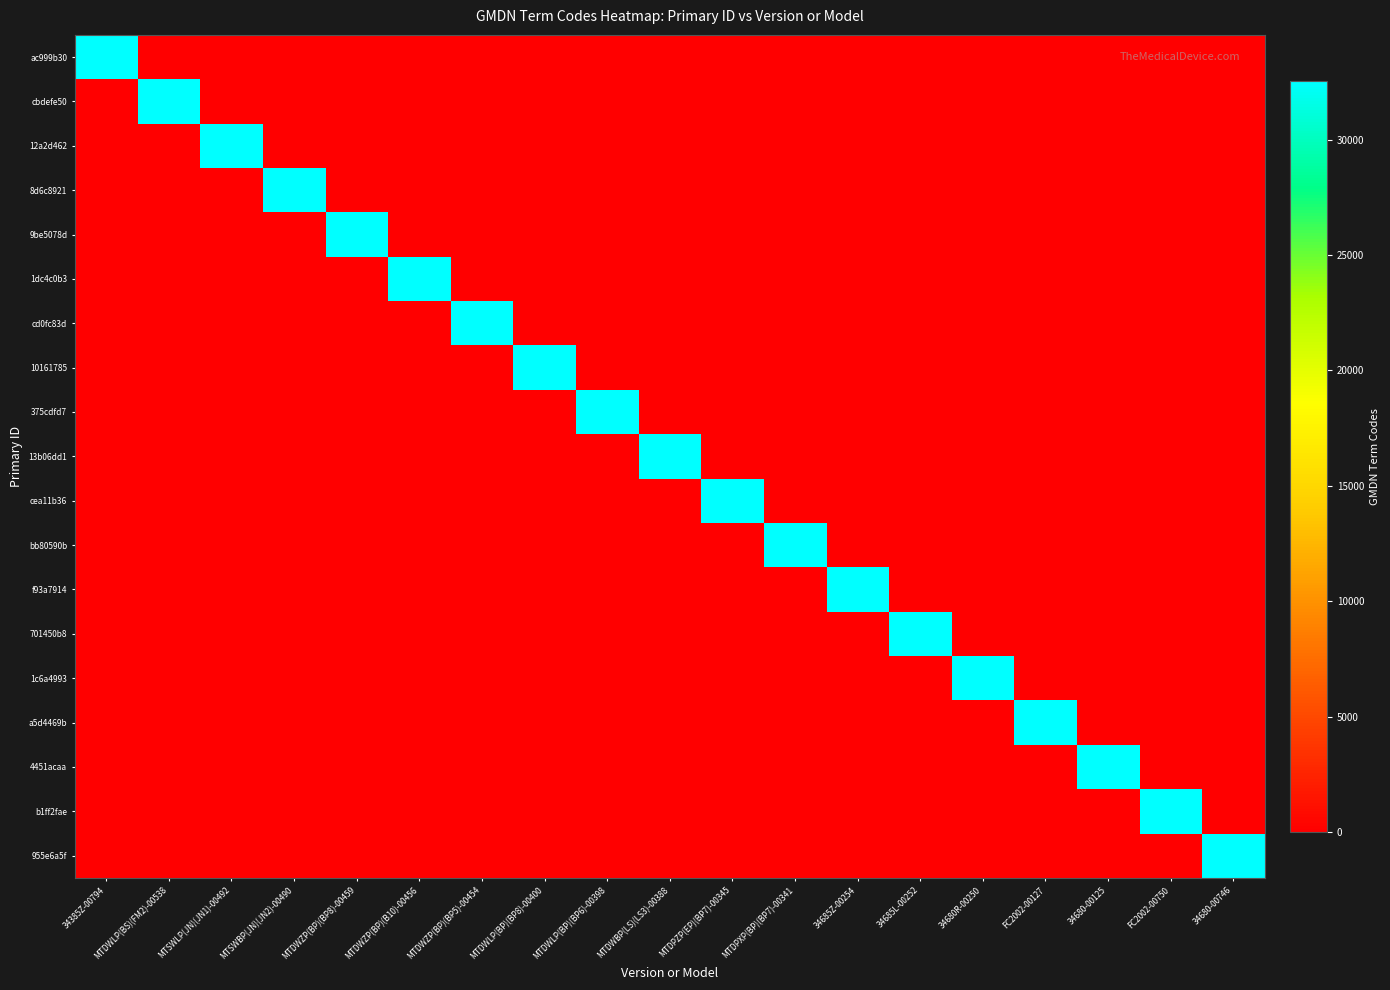

Reading left to right, list all the values displayed in this chart.

ac999b30: 34385Z-00794=32556	MTDWLP(BS)(FM2)-00538=0	MTSWLP(JN)(JN1)-00492=0	MTSWBP(JN)(JN2)-00490=0	MTDWZP(BP)(BP8)-00459=0	MTDWZP(BP)(B10)-00456=0	MTDWZP(BP)(BP5)-00454=0	MTDWLP(BP)(BP8)-00400=0	MTDWLP(BP)(BP6)-00398=0	MTDWBP(LS)(LS3)-00388=0	MTDPZP(EP)(BP7)-00345=0	MTDPXP(BP)(BP7)-00341=0	34685Z-00254=0	34685L-00252=0	34680R-00250=0	FC2002-00127=0	34680-00125=0	FC2002-00750=0	34680-00746=0
cbdefe50: 34385Z-00794=0	MTDWLP(BS)(FM2)-00538=32556	MTSWLP(JN)(JN1)-00492=0	MTSWBP(JN)(JN2)-00490=0	MTDWZP(BP)(BP8)-00459=0	MTDWZP(BP)(B10)-00456=0	MTDWZP(BP)(BP5)-00454=0	MTDWLP(BP)(BP8)-00400=0	MTDWLP(BP)(BP6)-00398=0	MTDWBP(LS)(LS3)-00388=0	MTDPZP(EP)(BP7)-00345=0	MTDPXP(BP)(BP7)-00341=0	34685Z-00254=0	34685L-00252=0	34680R-00250=0	FC2002-00127=0	34680-00125=0	FC2002-00750=0	34680-00746=0
12a2d462: 34385Z-00794=0	MTDWLP(BS)(FM2)-00538=0	MTSWLP(JN)(JN1)-00492=32556	MTSWBP(JN)(JN2)-00490=0	MTDWZP(BP)(BP8)-00459=0	MTDWZP(BP)(B10)-00456=0	MTDWZP(BP)(BP5)-00454=0	MTDWLP(BP)(BP8)-00400=0	MTDWLP(BP)(BP6)-00398=0	MTDWBP(LS)(LS3)-00388=0	MTDPZP(EP)(BP7)-00345=0	MTDPXP(BP)(BP7)-00341=0	34685Z-00254=0	34685L-00252=0	34680R-00250=0	FC2002-00127=0	34680-00125=0	FC2002-00750=0	34680-00746=0
8d6c8921: 34385Z-00794=0	MTDWLP(BS)(FM2)-00538=0	MTSWLP(JN)(JN1)-00492=0	MTSWBP(JN)(JN2)-00490=32556	MTDWZP(BP)(BP8)-00459=0	MTDWZP(BP)(B10)-00456=0	MTDWZP(BP)(BP5)-00454=0	MTDWLP(BP)(BP8)-00400=0	MTDWLP(BP)(BP6)-00398=0	MTDWBP(LS)(LS3)-00388=0	MTDPZP(EP)(BP7)-00345=0	MTDPXP(BP)(BP7)-00341=0	34685Z-00254=0	34685L-00252=0	34680R-00250=0	FC2002-00127=0	34680-00125=0	FC2002-00750=0	34680-00746=0
9be5078d: 34385Z-00794=0	MTDWLP(BS)(FM2)-00538=0	MTSWLP(JN)(JN1)-00492=0	MTSWBP(JN)(JN2)-00490=0	MTDWZP(BP)(BP8)-00459=32556	MTDWZP(BP)(B10)-00456=0	MTDWZP(BP)(BP5)-00454=0	MTDWLP(BP)(BP8)-00400=0	MTDWLP(BP)(BP6)-00398=0	MTDWBP(LS)(LS3)-00388=0	MTDPZP(EP)(BP7)-00345=0	MTDPXP(BP)(BP7)-00341=0	34685Z-00254=0	34685L-00252=0	34680R-00250=0	FC2002-00127=0	34680-00125=0	FC2002-00750=0	34680-00746=0
1dc4c0b3: 34385Z-00794=0	MTDWLP(BS)(FM2)-00538=0	MTSWLP(JN)(JN1)-00492=0	MTSWBP(JN)(JN2)-00490=0	MTDWZP(BP)(BP8)-00459=0	MTDWZP(BP)(B10)-00456=32556	MTDWZP(BP)(BP5)-00454=0	MTDWLP(BP)(BP8)-00400=0	MTDWLP(BP)(BP6)-00398=0	MTDWBP(LS)(LS3)-00388=0	MTDPZP(EP)(BP7)-00345=0	MTDPXP(BP)(BP7)-00341=0	34685Z-00254=0	34685L-00252=0	34680R-00250=0	FC2002-00127=0	34680-00125=0	FC2002-00750=0	34680-00746=0
cd0fc83d: 34385Z-00794=0	MTDWLP(BS)(FM2)-00538=0	MTSWLP(JN)(JN1)-00492=0	MTSWBP(JN)(JN2)-00490=0	MTDWZP(BP)(BP8)-00459=0	MTDWZP(BP)(B10)-00456=0	MTDWZP(BP)(BP5)-00454=32556	MTDWLP(BP)(BP8)-00400=0	MTDWLP(BP)(BP6)-00398=0	MTDWBP(LS)(LS3)-00388=0	MTDPZP(EP)(BP7)-00345=0	MTDPXP(BP)(BP7)-00341=0	34685Z-00254=0	34685L-00252=0	34680R-00250=0	FC2002-00127=0	34680-00125=0	FC2002-00750=0	34680-00746=0
10161785: 34385Z-00794=0	MTDWLP(BS)(FM2)-00538=0	MTSWLP(JN)(JN1)-00492=0	MTSWBP(JN)(JN2)-00490=0	MTDWZP(BP)(BP8)-00459=0	MTDWZP(BP)(B10)-00456=0	MTDWZP(BP)(BP5)-00454=0	MTDWLP(BP)(BP8)-00400=32556	MTDWLP(BP)(BP6)-00398=0	MTDWBP(LS)(LS3)-00388=0	MTDPZP(EP)(BP7)-00345=0	MTDPXP(BP)(BP7)-00341=0	34685Z-00254=0	34685L-00252=0	34680R-00250=0	FC2002-00127=0	34680-00125=0	FC2002-00750=0	34680-00746=0
375cdfd7: 34385Z-00794=0	MTDWLP(BS)(FM2)-00538=0	MTSWLP(JN)(JN1)-00492=0	MTSWBP(JN)(JN2)-00490=0	MTDWZP(BP)(BP8)-00459=0	MTDWZP(BP)(B10)-00456=0	MTDWZP(BP)(BP5)-00454=0	MTDWLP(BP)(BP8)-00400=0	MTDWLP(BP)(BP6)-00398=32556	MTDWBP(LS)(LS3)-00388=0	MTDPZP(EP)(BP7)-00345=0	MTDPXP(BP)(BP7)-00341=0	34685Z-00254=0	34685L-00252=0	34680R-00250=0	FC2002-00127=0	34680-00125=0	FC2002-00750=0	34680-00746=0
13b06dd1: 34385Z-00794=0	MTDWLP(BS)(FM2)-00538=0	MTSWLP(JN)(JN1)-00492=0	MTSWBP(JN)(JN2)-00490=0	MTDWZP(BP)(BP8)-00459=0	MTDWZP(BP)(B10)-00456=0	MTDWZP(BP)(BP5)-00454=0	MTDWLP(BP)(BP8)-00400=0	MTDWLP(BP)(BP6)-00398=0	MTDWBP(LS)(LS3)-00388=32556	MTDPZP(EP)(BP7)-00345=0	MTDPXP(BP)(BP7)-00341=0	34685Z-00254=0	34685L-00252=0	34680R-00250=0	FC2002-00127=0	34680-00125=0	FC2002-00750=0	34680-00746=0
cea11b36: 34385Z-00794=0	MTDWLP(BS)(FM2)-00538=0	MTSWLP(JN)(JN1)-00492=0	MTSWBP(JN)(JN2)-00490=0	MTDWZP(BP)(BP8)-00459=0	MTDWZP(BP)(B10)-00456=0	MTDWZP(BP)(BP5)-00454=0	MTDWLP(BP)(BP8)-00400=0	MTDWLP(BP)(BP6)-00398=0	MTDWBP(LS)(LS3)-00388=0	MTDPZP(EP)(BP7)-00345=32556	MTDPXP(BP)(BP7)-00341=0	34685Z-00254=0	34685L-00252=0	34680R-00250=0	FC2002-00127=0	34680-00125=0	FC2002-00750=0	34680-00746=0
bb80590b: 34385Z-00794=0	MTDWLP(BS)(FM2)-00538=0	MTSWLP(JN)(JN1)-00492=0	MTSWBP(JN)(JN2)-00490=0	MTDWZP(BP)(BP8)-00459=0	MTDWZP(BP)(B10)-00456=0	MTDWZP(BP)(BP5)-00454=0	MTDWLP(BP)(BP8)-00400=0	MTDWLP(BP)(BP6)-00398=0	MTDWBP(LS)(LS3)-00388=0	MTDPZP(EP)(BP7)-00345=0	MTDPXP(BP)(BP7)-00341=32556	34685Z-00254=0	34685L-00252=0	34680R-00250=0	FC2002-00127=0	34680-00125=0	FC2002-00750=0	34680-00746=0
f93a7914: 34385Z-00794=0	MTDWLP(BS)(FM2)-00538=0	MTSWLP(JN)(JN1)-00492=0	MTSWBP(JN)(JN2)-00490=0	MTDWZP(BP)(BP8)-00459=0	MTDWZP(BP)(B10)-00456=0	MTDWZP(BP)(BP5)-00454=0	MTDWLP(BP)(BP8)-00400=0	MTDWLP(BP)(BP6)-00398=0	MTDWBP(LS)(LS3)-00388=0	MTDPZP(EP)(BP7)-00345=0	MTDPXP(BP)(BP7)-00341=0	34685Z-00254=32556	34685L-00252=0	34680R-00250=0	FC2002-00127=0	34680-00125=0	FC2002-00750=0	34680-00746=0
701450b8: 34385Z-00794=0	MTDWLP(BS)(FM2)-00538=0	MTSWLP(JN)(JN1)-00492=0	MTSWBP(JN)(JN2)-00490=0	MTDWZP(BP)(BP8)-00459=0	MTDWZP(BP)(B10)-00456=0	MTDWZP(BP)(BP5)-00454=0	MTDWLP(BP)(BP8)-00400=0	MTDWLP(BP)(BP6)-00398=0	MTDWBP(LS)(LS3)-00388=0	MTDPZP(EP)(BP7)-00345=0	MTDPXP(BP)(BP7)-00341=0	34685Z-00254=0	34685L-00252=32556	34680R-00250=0	FC2002-00127=0	34680-00125=0	FC2002-00750=0	34680-00746=0
1c6a4993: 34385Z-00794=0	MTDWLP(BS)(FM2)-00538=0	MTSWLP(JN)(JN1)-00492=0	MTSWBP(JN)(JN2)-00490=0	MTDWZP(BP)(BP8)-00459=0	MTDWZP(BP)(B10)-00456=0	MTDWZP(BP)(BP5)-00454=0	MTDWLP(BP)(BP8)-00400=0	MTDWLP(BP)(BP6)-00398=0	MTDWBP(LS)(LS3)-00388=0	MTDPZP(EP)(BP7)-00345=0	MTDPXP(BP)(BP7)-00341=0	34685Z-00254=0	34685L-00252=0	34680R-00250=32556	FC2002-00127=0	34680-00125=0	FC2002-00750=0	34680-00746=0
a5d4469b: 34385Z-00794=0	MTDWLP(BS)(FM2)-00538=0	MTSWLP(JN)(JN1)-00492=0	MTSWBP(JN)(JN2)-00490=0	MTDWZP(BP)(BP8)-00459=0	MTDWZP(BP)(B10)-00456=0	MTDWZP(BP)(BP5)-00454=0	MTDWLP(BP)(BP8)-00400=0	MTDWLP(BP)(BP6)-00398=0	MTDWBP(LS)(LS3)-00388=0	MTDPZP(EP)(BP7)-00345=0	MTDPXP(BP)(BP7)-00341=0	34685Z-00254=0	34685L-00252=0	34680R-00250=0	FC2002-00127=32556	34680-00125=0	FC2002-00750=0	34680-00746=0
4451acaa: 34385Z-00794=0	MTDWLP(BS)(FM2)-00538=0	MTSWLP(JN)(JN1)-00492=0	MTSWBP(JN)(JN2)-00490=0	MTDWZP(BP)(BP8)-00459=0	MTDWZP(BP)(B10)-00456=0	MTDWZP(BP)(BP5)-00454=0	MTDWLP(BP)(BP8)-00400=0	MTDWLP(BP)(BP6)-00398=0	MTDWBP(LS)(LS3)-00388=0	MTDPZP(EP)(BP7)-00345=0	MTDPXP(BP)(BP7)-00341=0	34685Z-00254=0	34685L-00252=0	34680R-00250=0	FC2002-00127=0	34680-00125=32556	FC2002-00750=0	34680-00746=0
b1ff2fae: 34385Z-00794=0	MTDWLP(BS)(FM2)-00538=0	MTSWLP(JN)(JN1)-00492=0	MTSWBP(JN)(JN2)-00490=0	MTDWZP(BP)(BP8)-00459=0	MTDWZP(BP)(B10)-00456=0	MTDWZP(BP)(BP5)-00454=0	MTDWLP(BP)(BP8)-00400=0	MTDWLP(BP)(BP6)-00398=0	MTDWBP(LS)(LS3)-00388=0	MTDPZP(EP)(BP7)-00345=0	MTDPXP(BP)(BP7)-00341=0	34685Z-00254=0	34685L-00252=0	34680R-00250=0	FC2002-00127=0	34680-00125=0	FC2002-00750=32556	34680-00746=0
955e6a5f: 34385Z-00794=0	MTDWLP(BS)(FM2)-00538=0	MTSWLP(JN)(JN1)-00492=0	MTSWBP(JN)(JN2)-00490=0	MTDWZP(BP)(BP8)-00459=0	MTDWZP(BP)(B10)-00456=0	MTDWZP(BP)(BP5)-00454=0	MTDWLP(BP)(BP8)-00400=0	MTDWLP(BP)(BP6)-00398=0	MTDWBP(LS)(LS3)-00388=0	MTDPZP(EP)(BP7)-00345=0	MTDPXP(BP)(BP7)-00341=0	34685Z-00254=0	34685L-00252=0	34680R-00250=0	FC2002-00127=0	34680-00125=0	FC2002-00750=0	34680-00746=32556